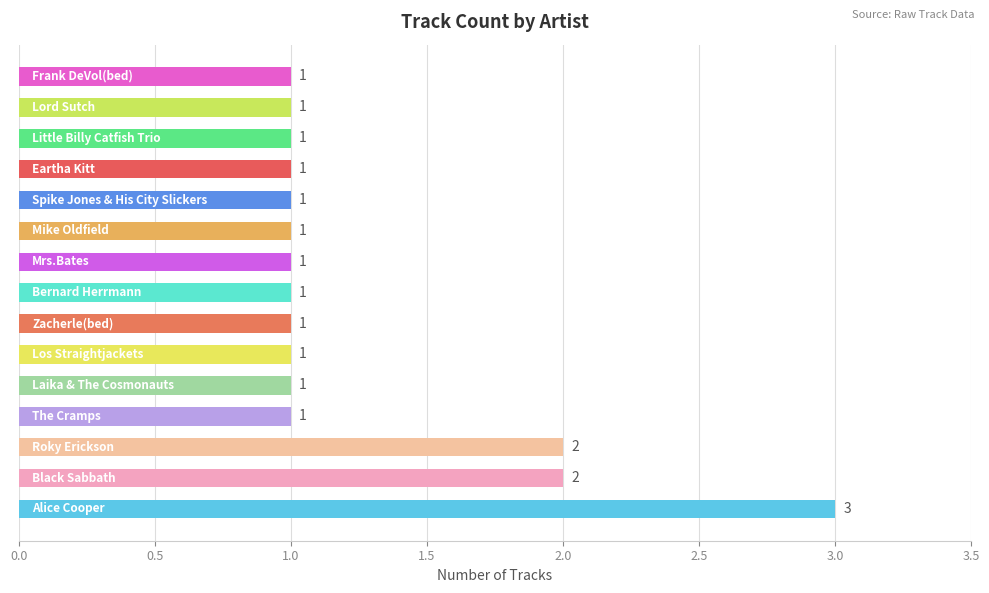

What is the sum of all values?

19